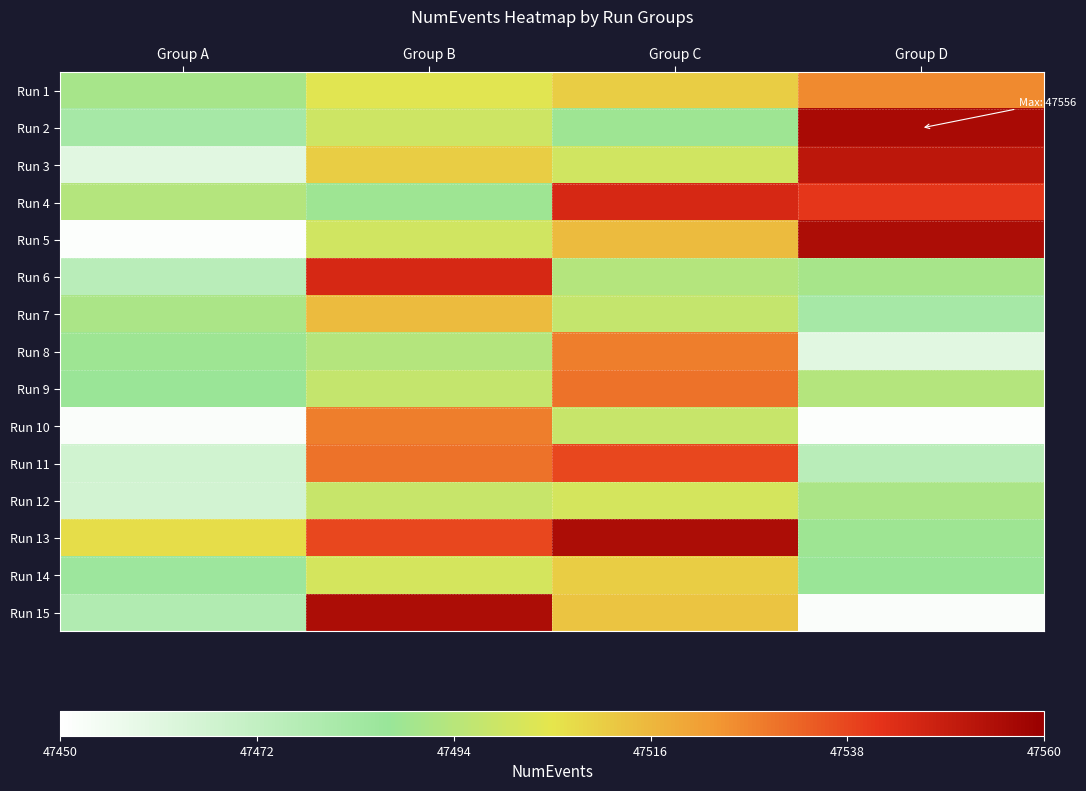

Which has a higher value, Group C or Group D?

Group D